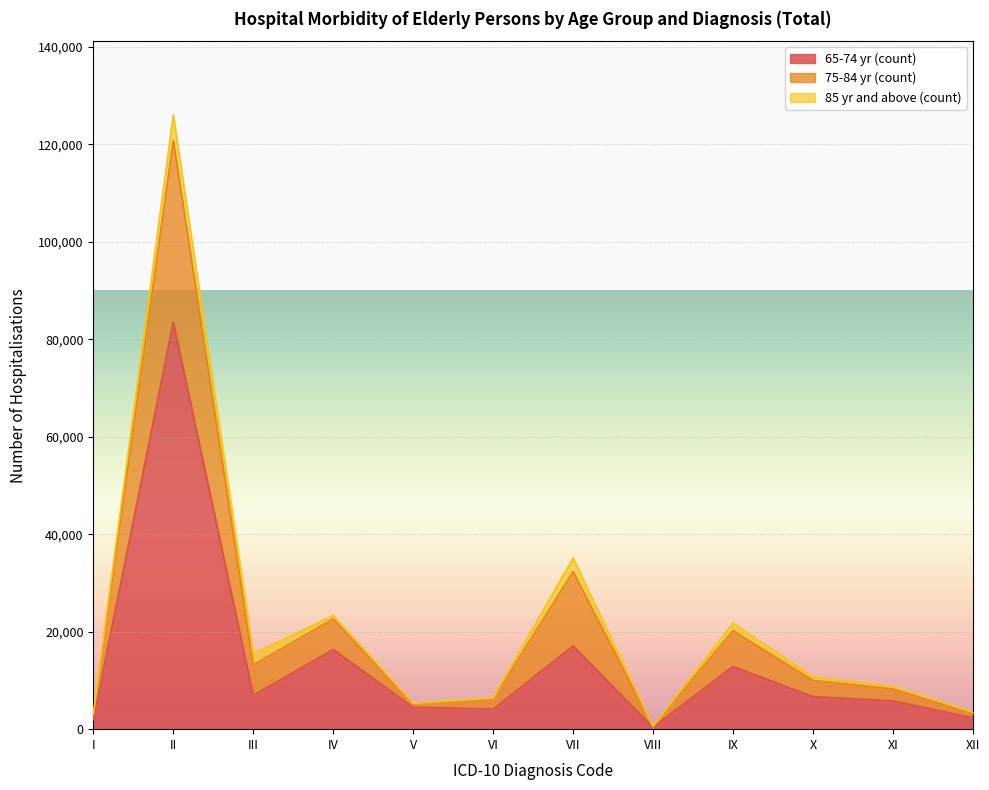

True or false: 75-84 yr (count) and 65-74 yr (count) cross at least once.

False